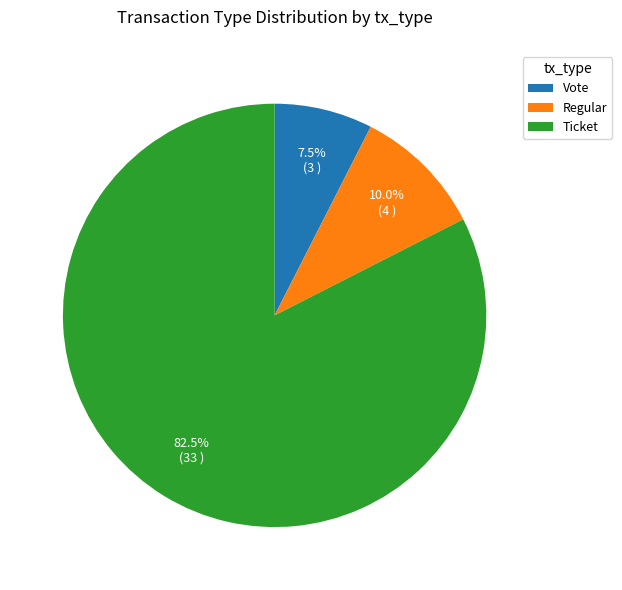

What portion of the pie excludes Regular?

90.0%